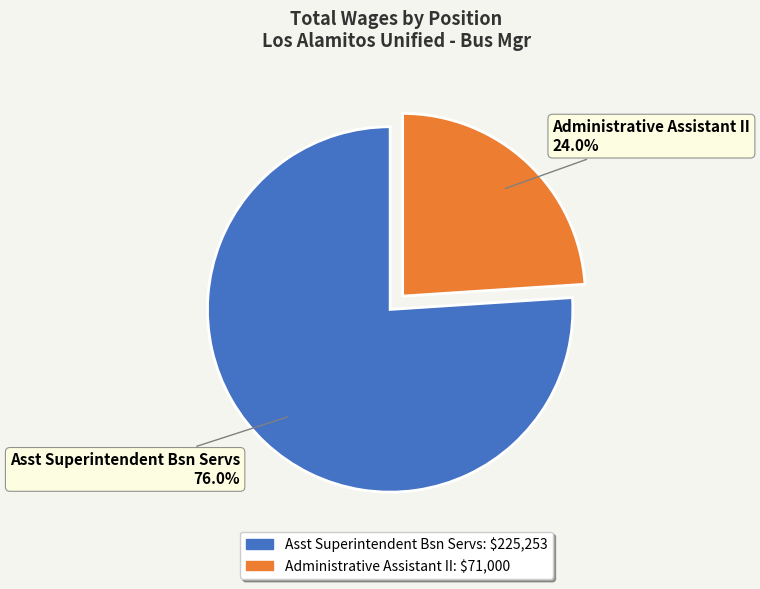

Which slice represents more than half of the pie?

Asst Superintendent Bsn Servs